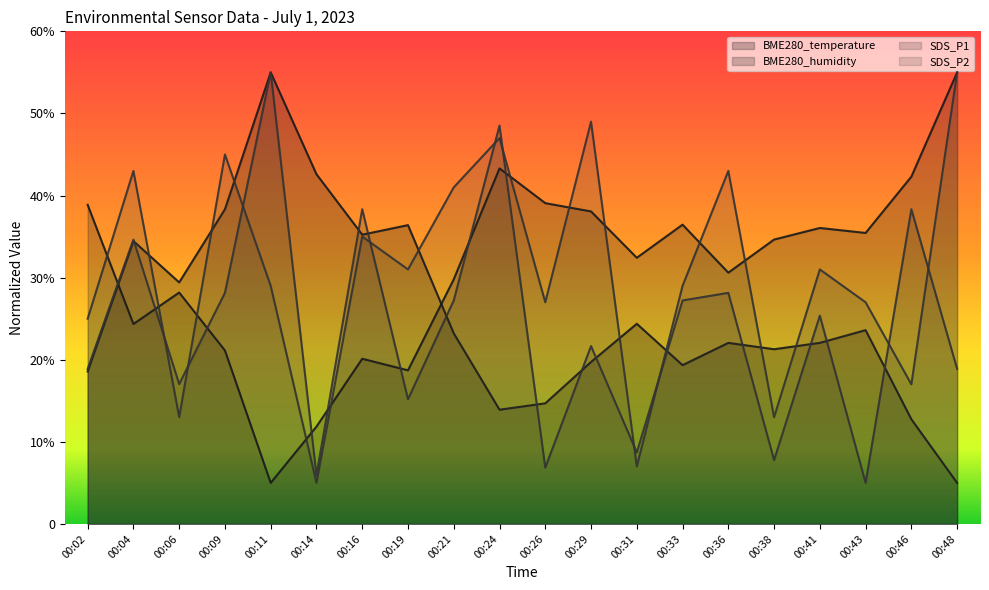

How many lines are shown in the chart?

4